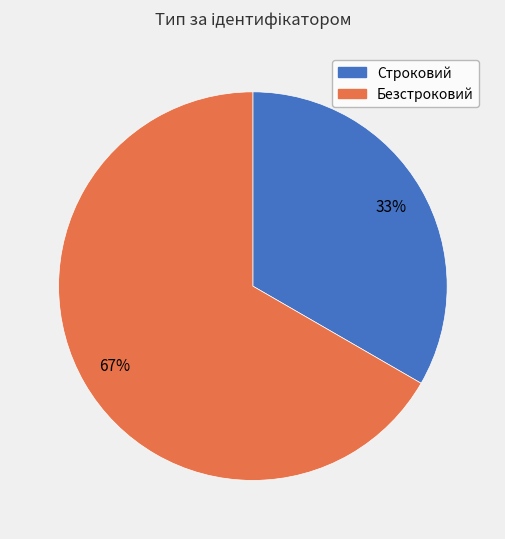

Which category has the biggest portion of the pie?

Безстроковий